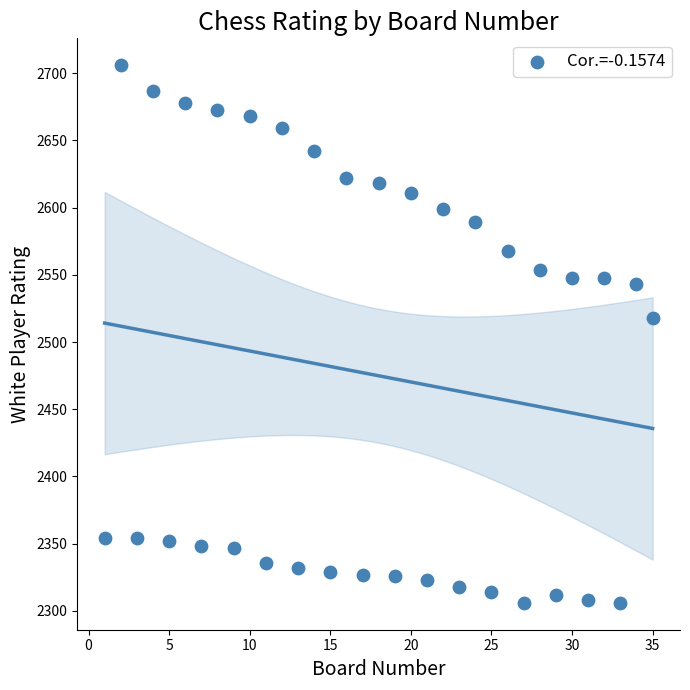

What Y value in the scatter plot is closest to 2506?

2518